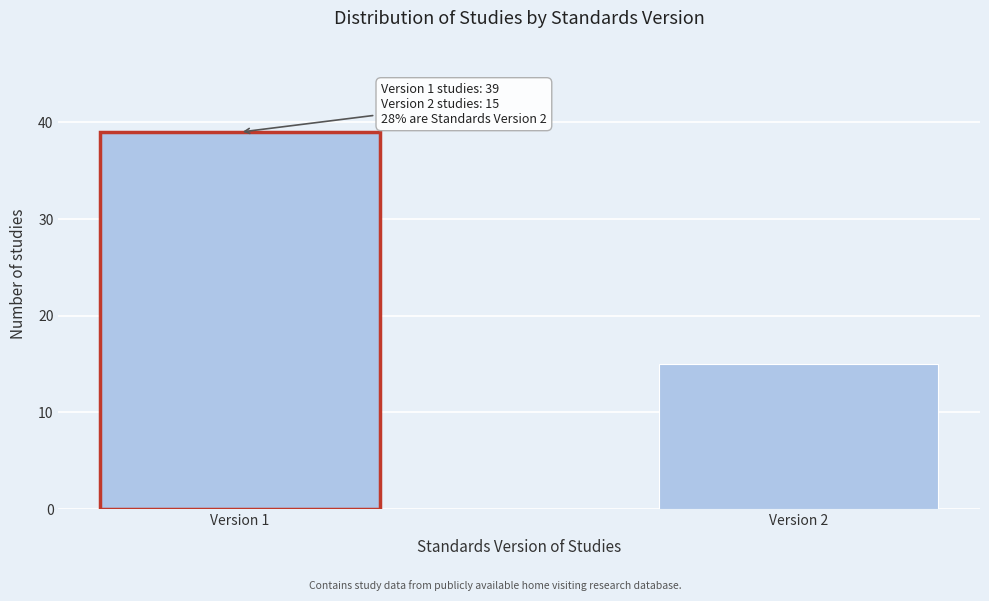

Reading left to right, what are all the values shown in this chart?

39	15